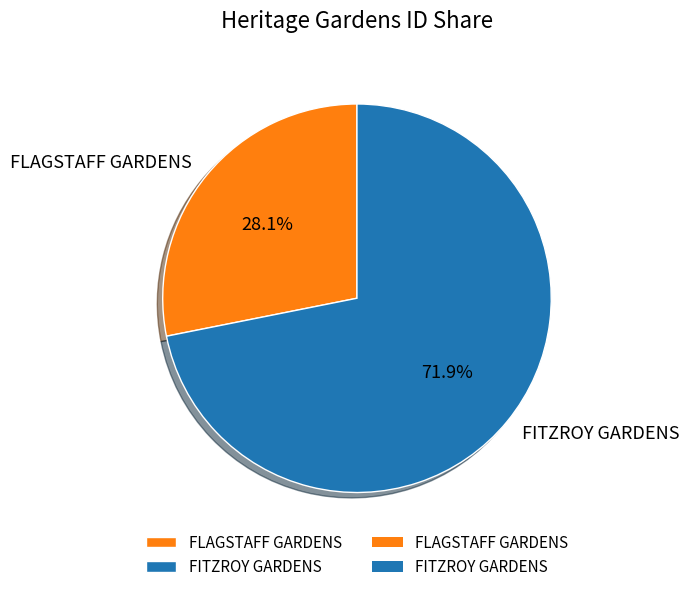

To the nearest percent, what is the difference between the FITZROY GARDENS and FLAGSTAFF GARDENS slice percentages?

44%